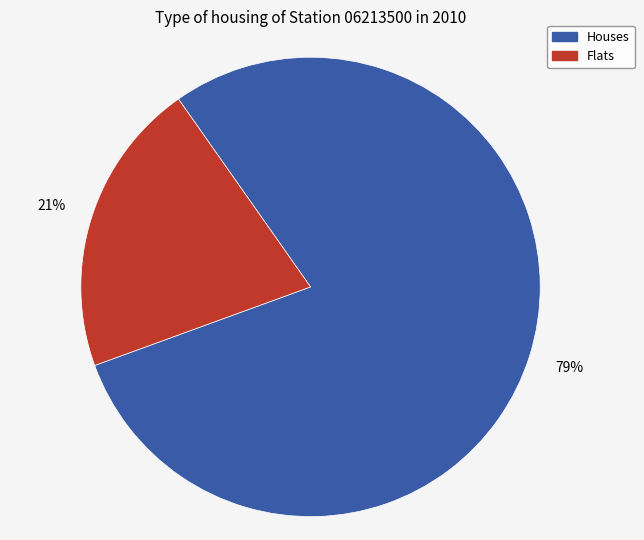

To the nearest percent, what is the difference between the largest and smallest slice percentages?

58%